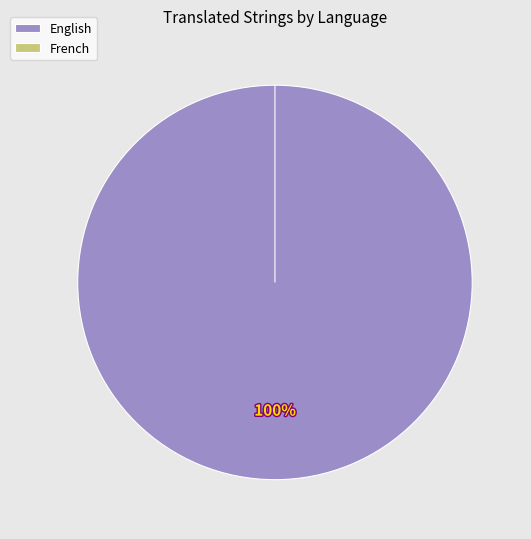

Is it true that French is 1% of the pie?

False